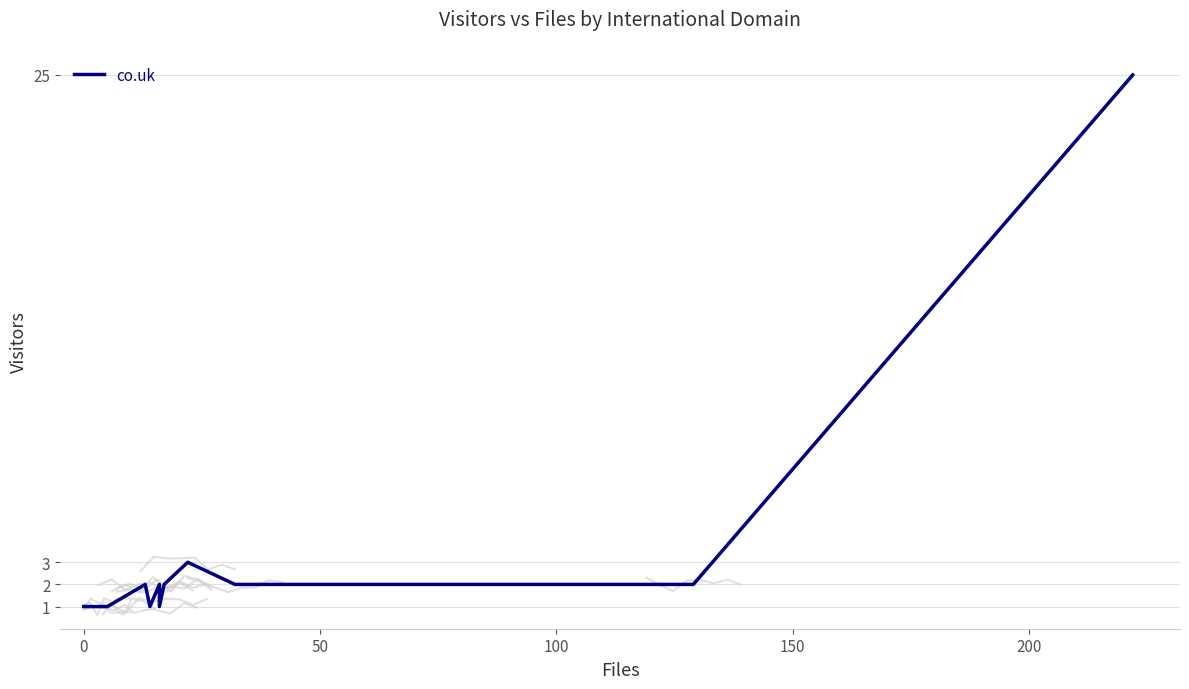

Is it true that the value at 7 is 1?

False